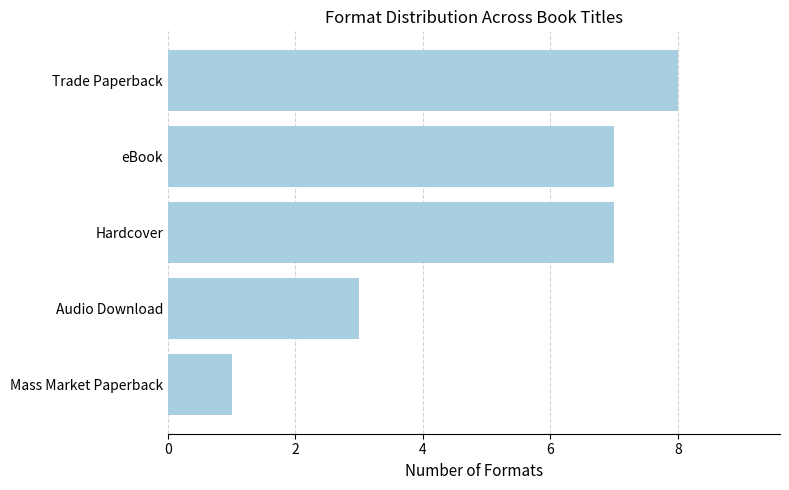

What is the smallest value displayed?

1